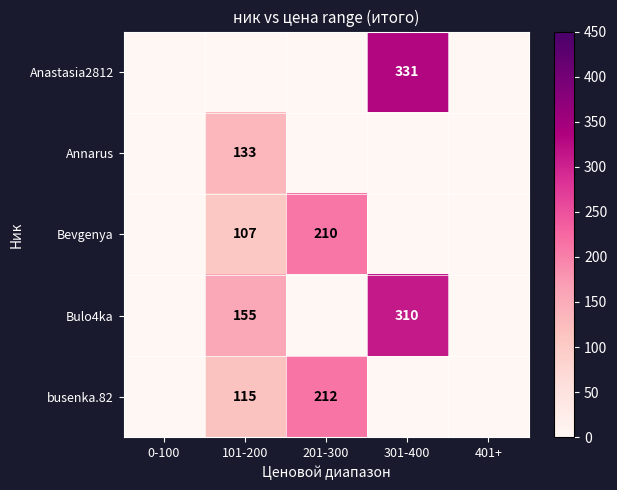

Between 101-200 and 301-400, which is larger?

301-400